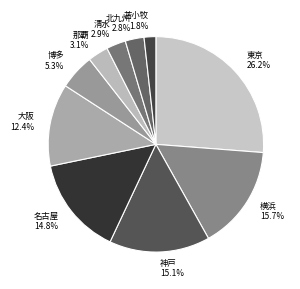

Is there any slice that represents more than half of the pie?

No